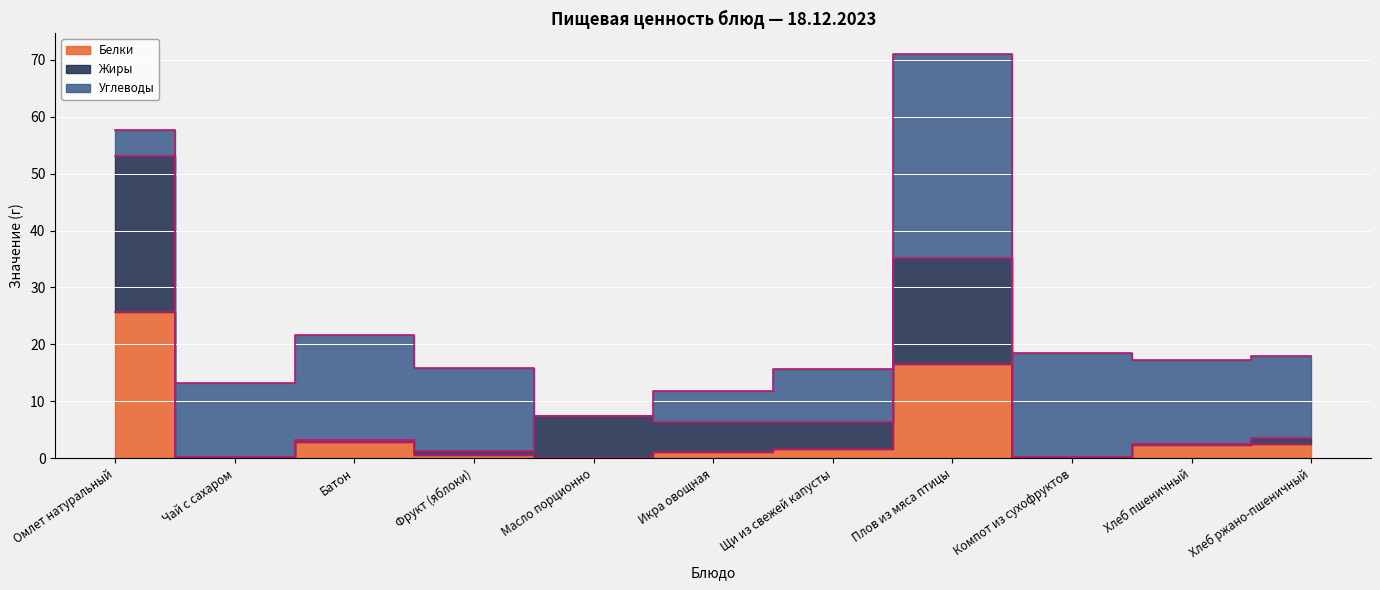

True or false: Жиры has more than 2 points higher than both neighbors.

True